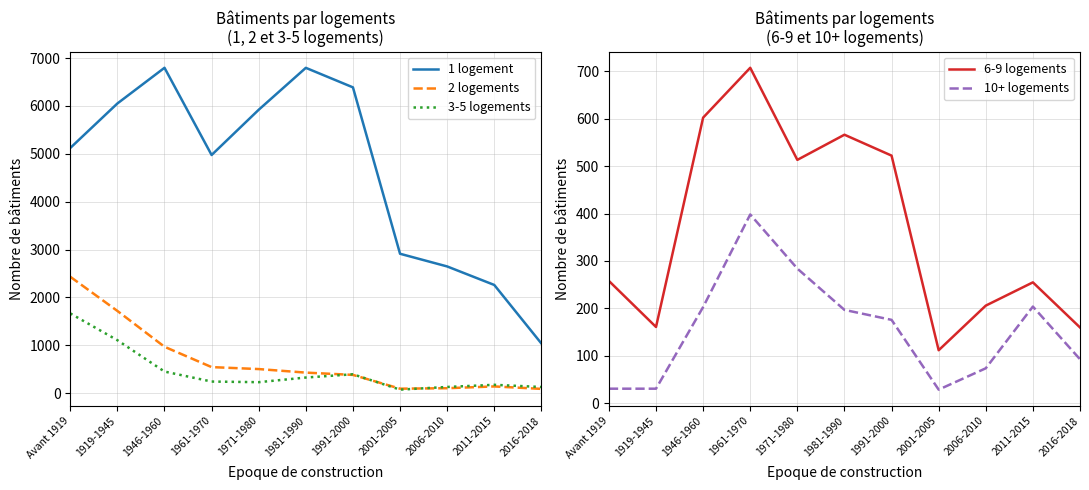

How many lines are shown in the chart?

5